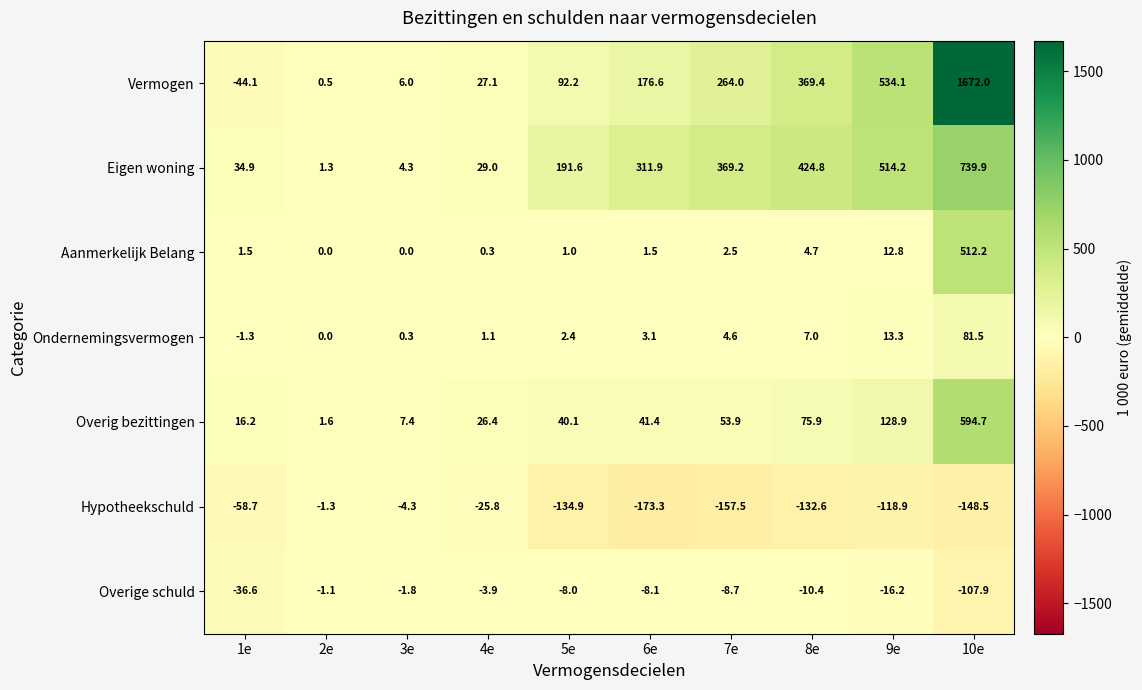

The Aanmerkelijk Belang series shows 1.7 at 5e. True or false?

False